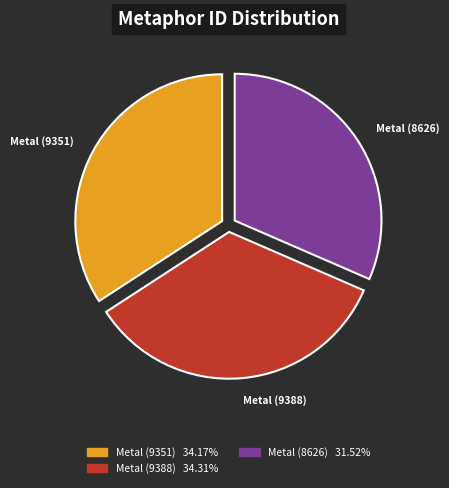

What is the ratio of the value at Metal (9388) to the value at Metal (9351)?

1.0